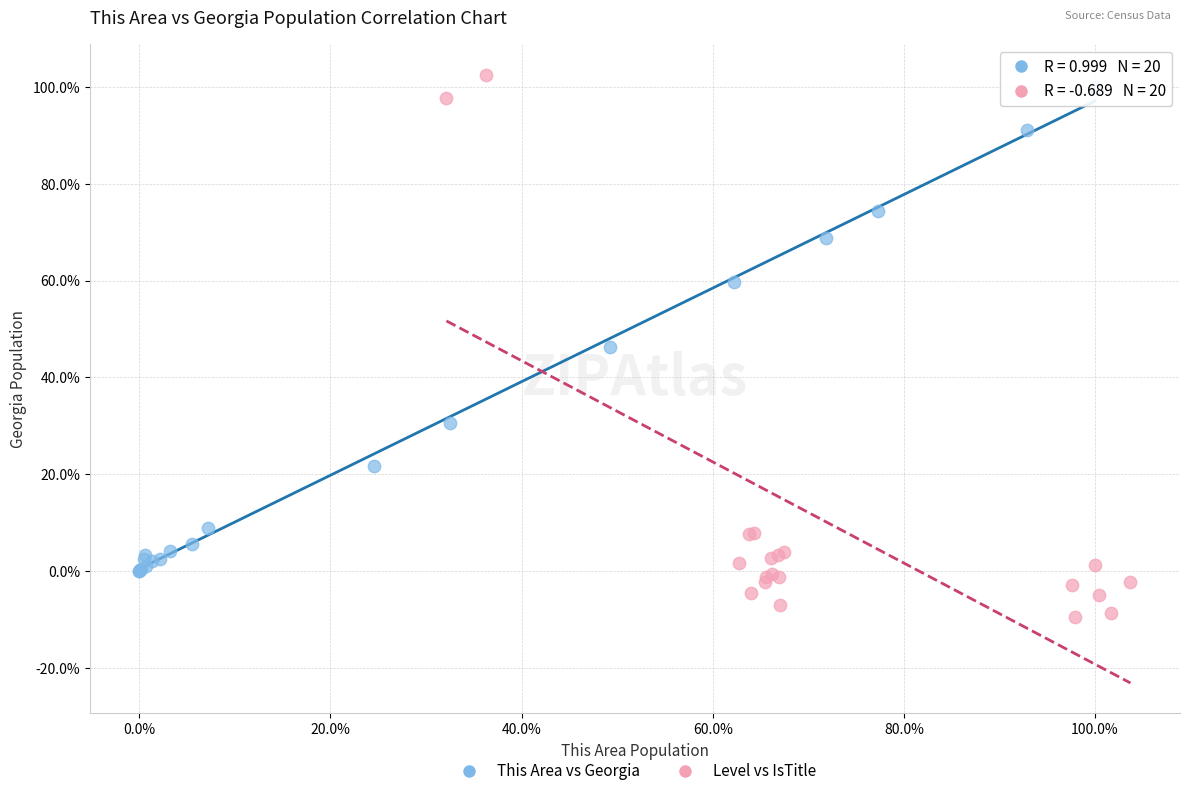

What are all the series names shown in the legend?

This Area vs Georgia, Level vs IsTitle